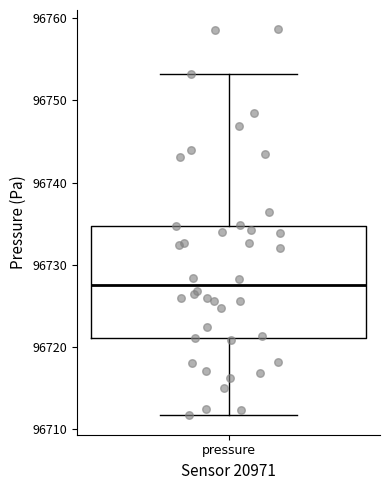

Where is the upper edge of the box for pressure on the y-axis? The values are not printed on the chart, so give them approximately, as read against the axis.

96735